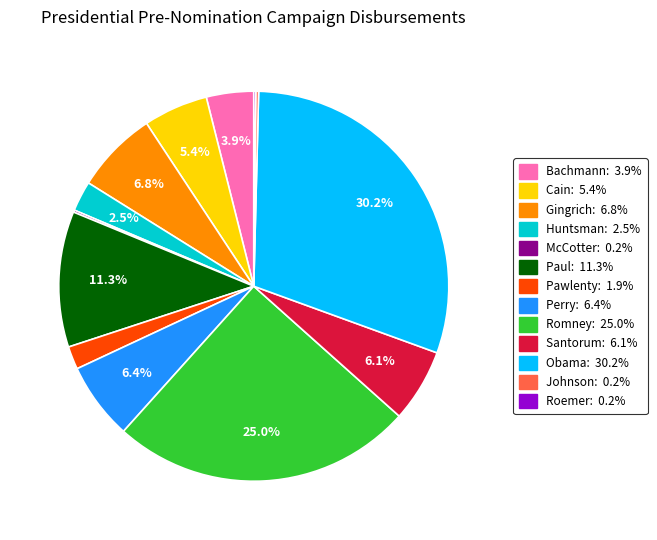

To the nearest percent, what is the average slice percentage?

8%